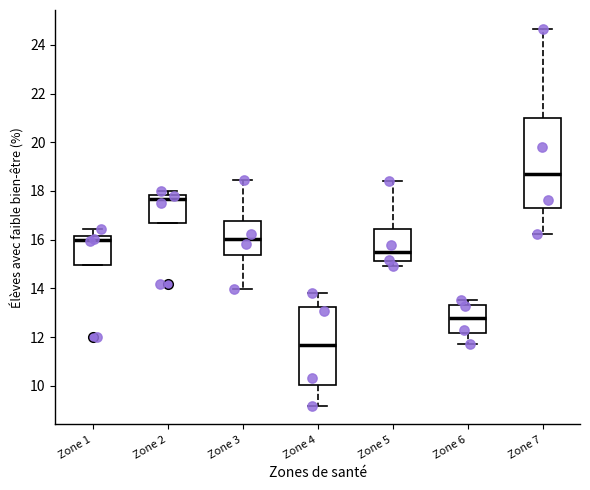

Where is the upper edge of the box for Zone 3 on the y-axis? The values are not printed on the chart, so give them approximately, as read against the axis.

16.8